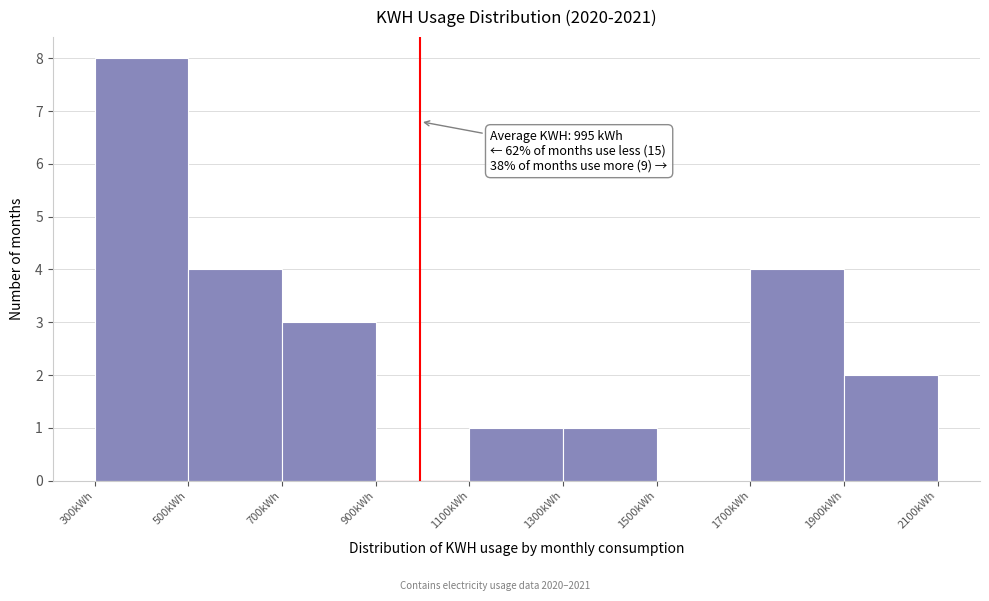

Over which range of the x-axis is the bar tallest?

300 to 500